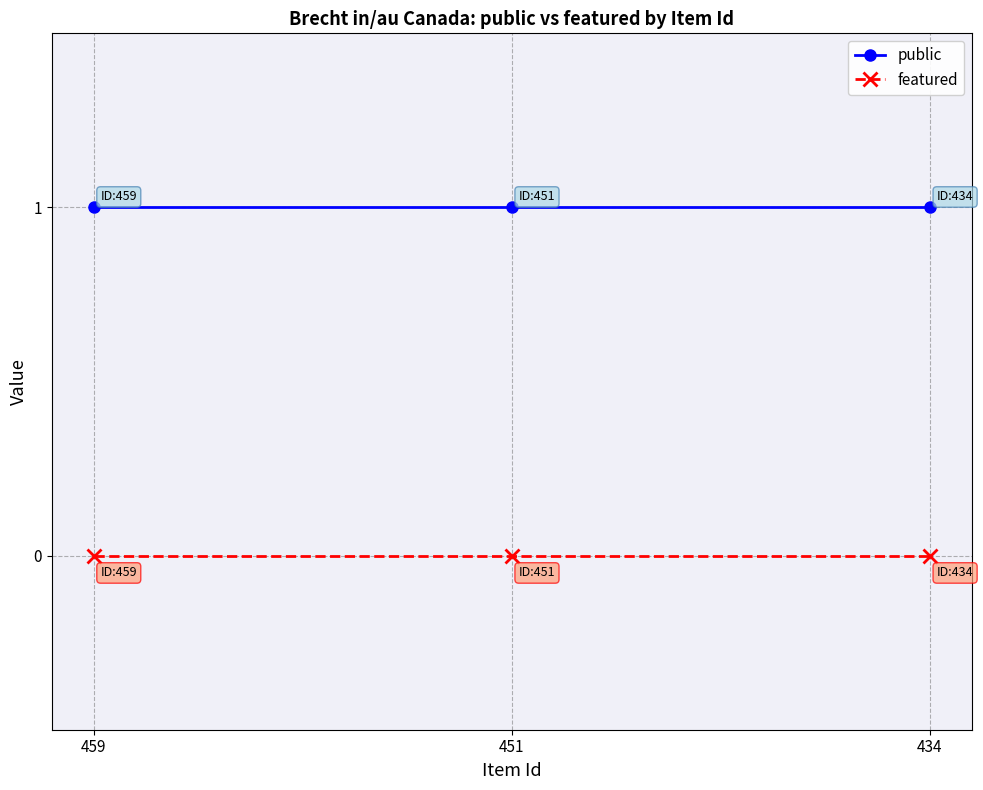

Rank the series by their average value, from highest to lowest.

public, featured